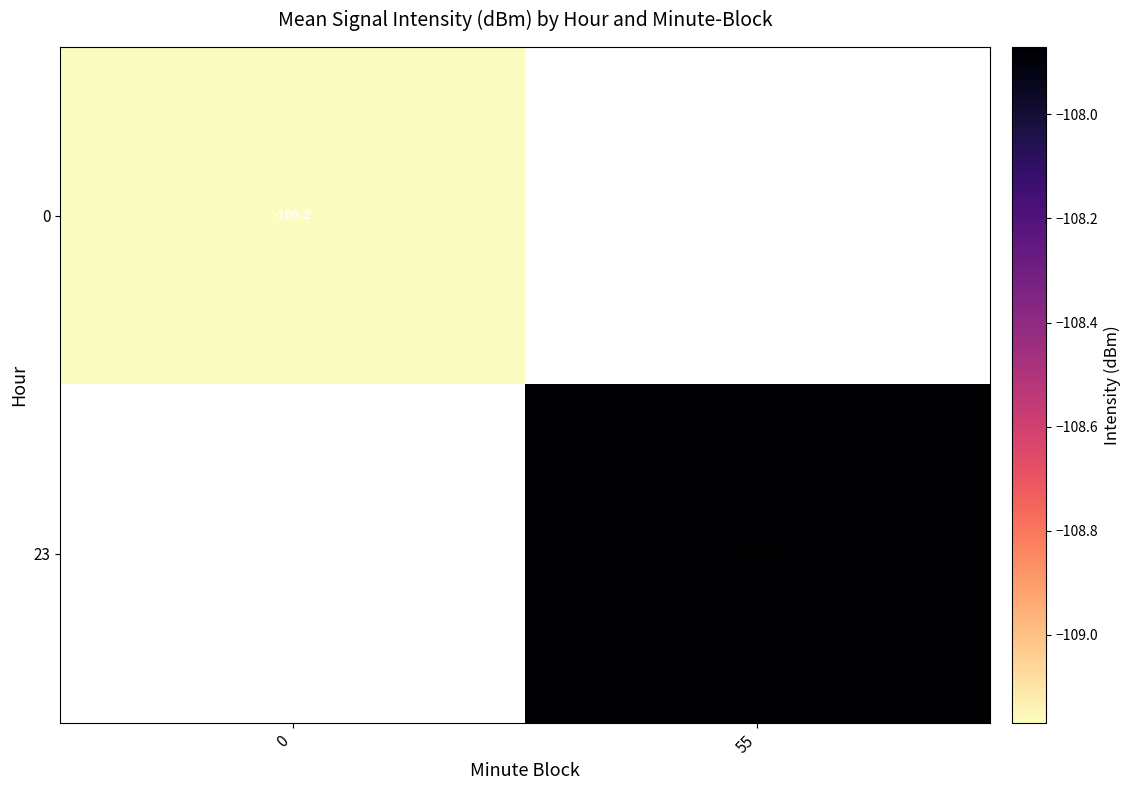

Is the value of 0 at 0 greater than the value of 23 at 55?

No